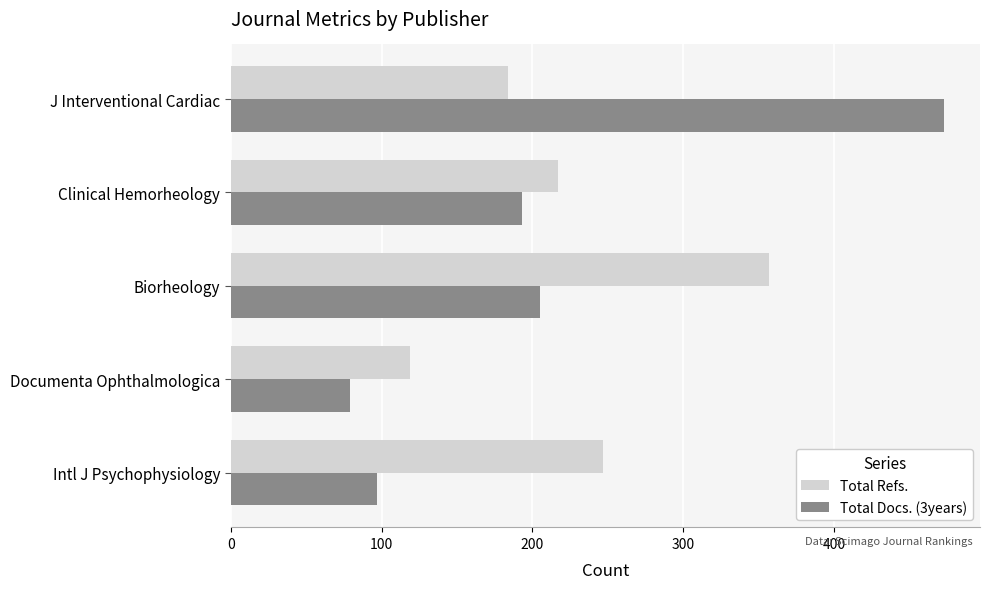

What is the average value of the Total Docs. (3years) series?

209